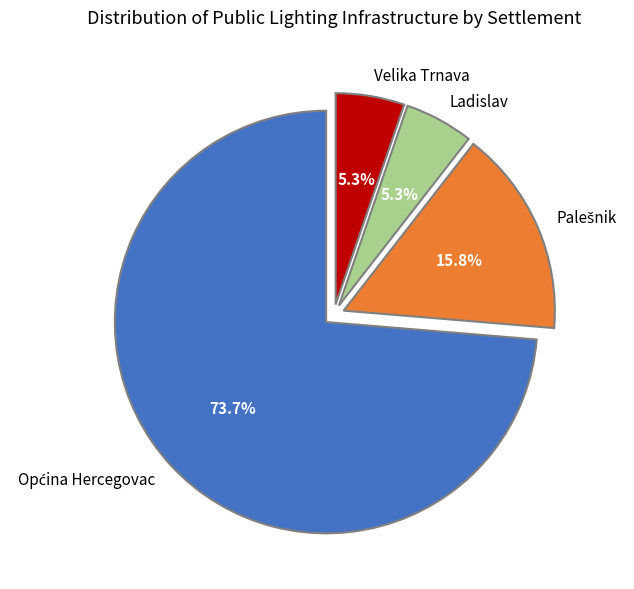

How many segments does this pie chart have?

4